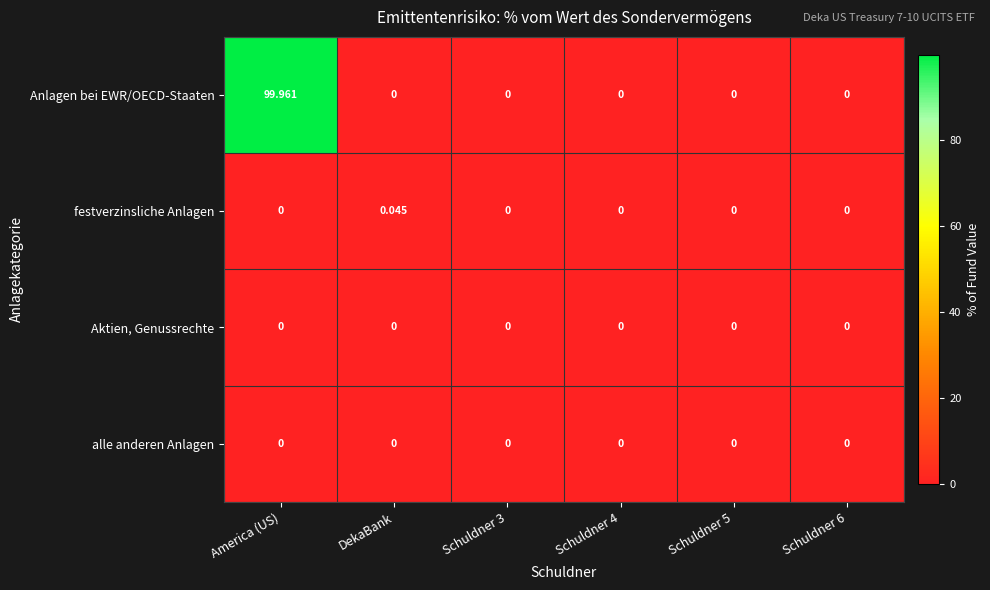

At which label does festverzinsliche Anlagen reach its peak?

DekaBank